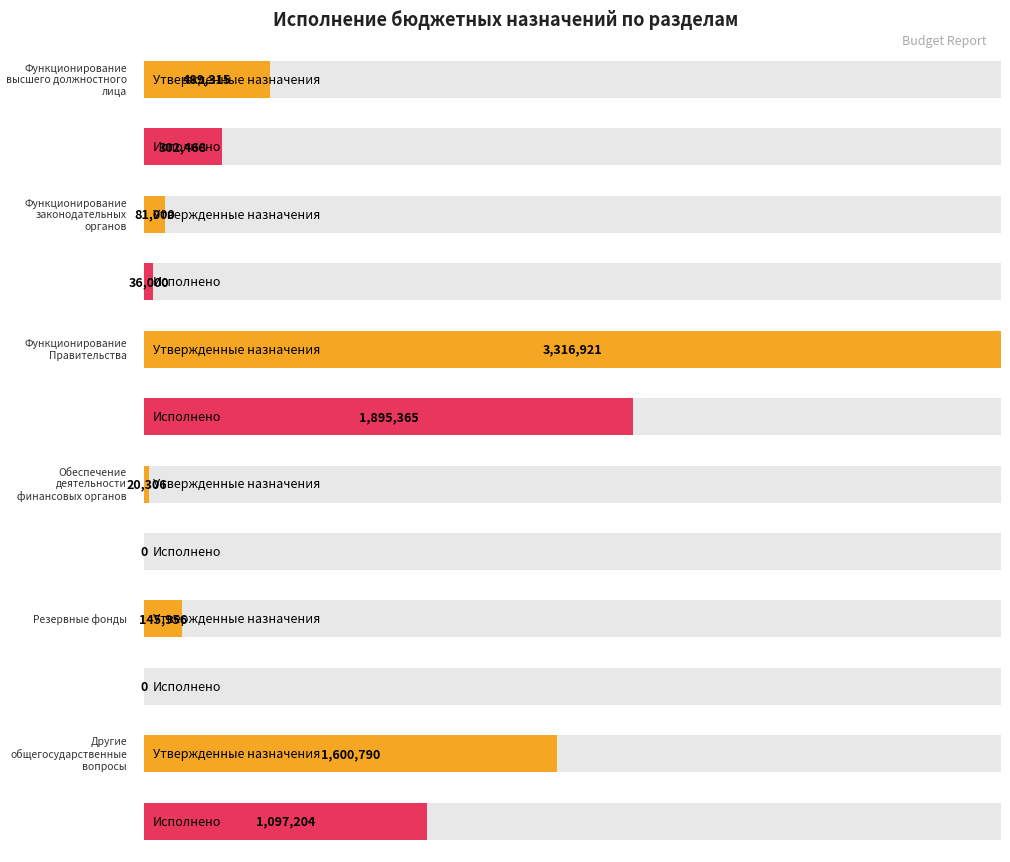

What is the maximum value for Исполнено?

1895365.5